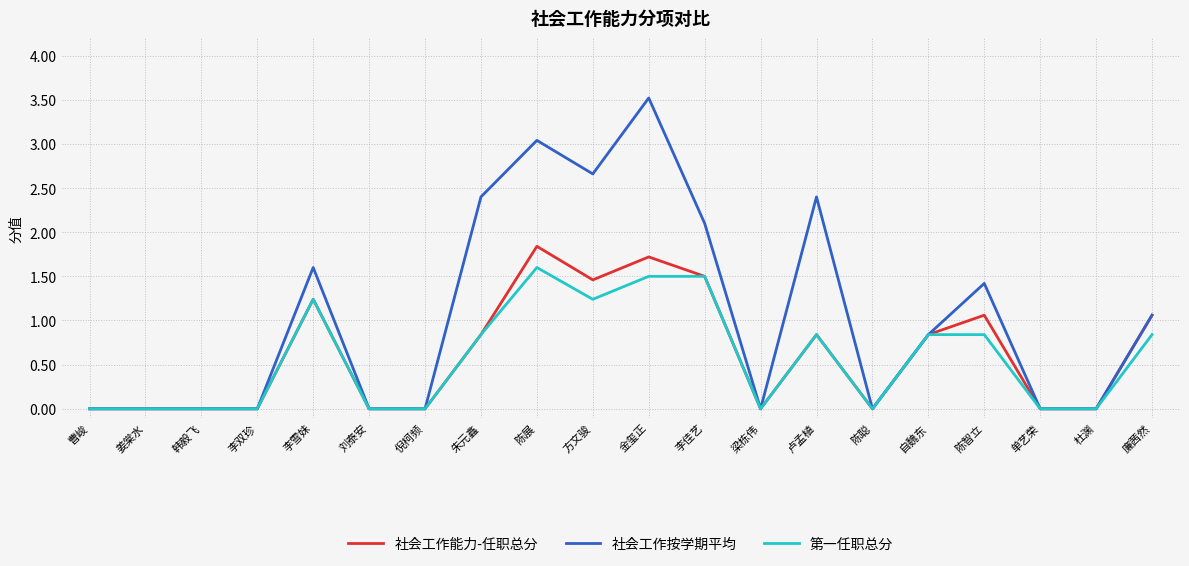

What position from the right is 陈聪?

6